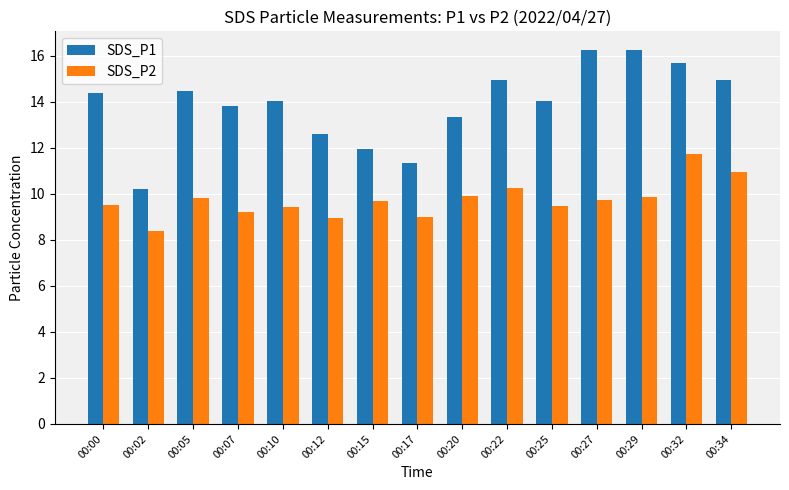

What is the difference between the highest and lowest values at 00:34?

4.0